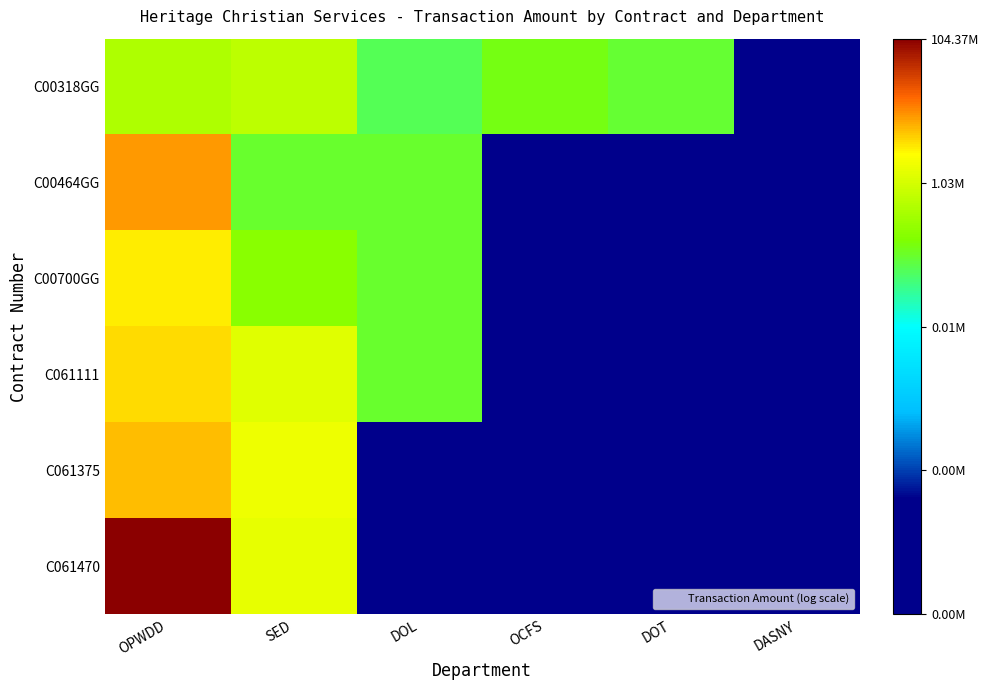

Between OPWDD and DASNY, which series saw the biggest shift?

C061470